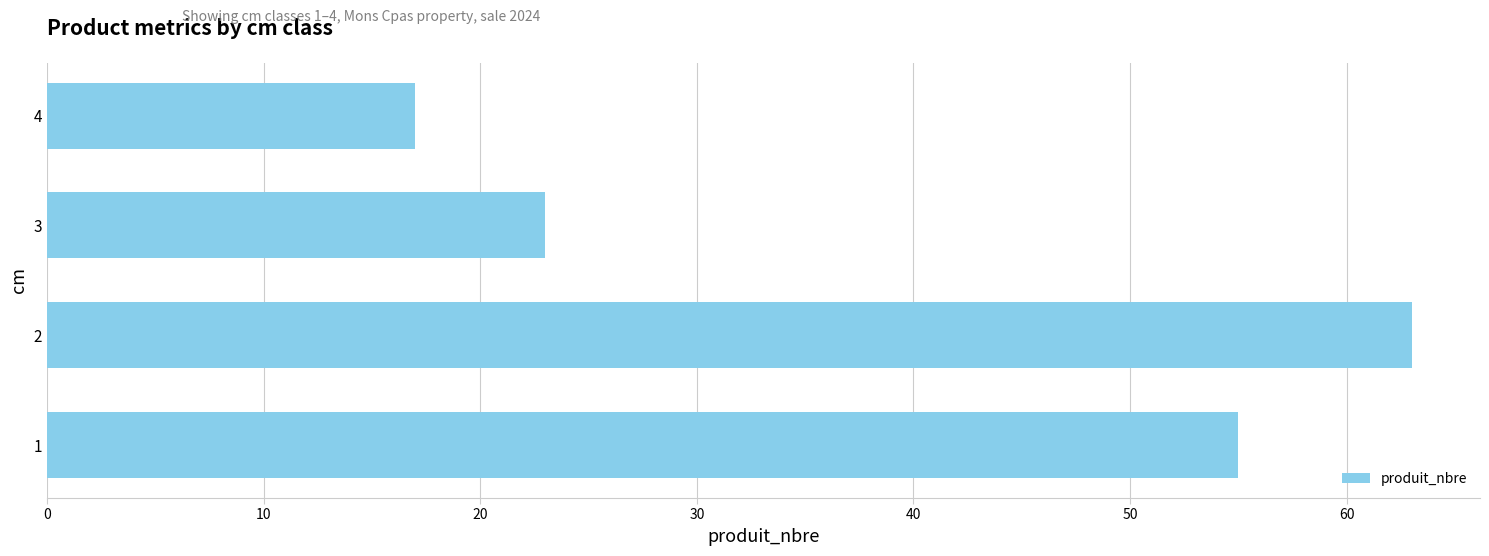

What is the difference between the maximum and minimum values?

46